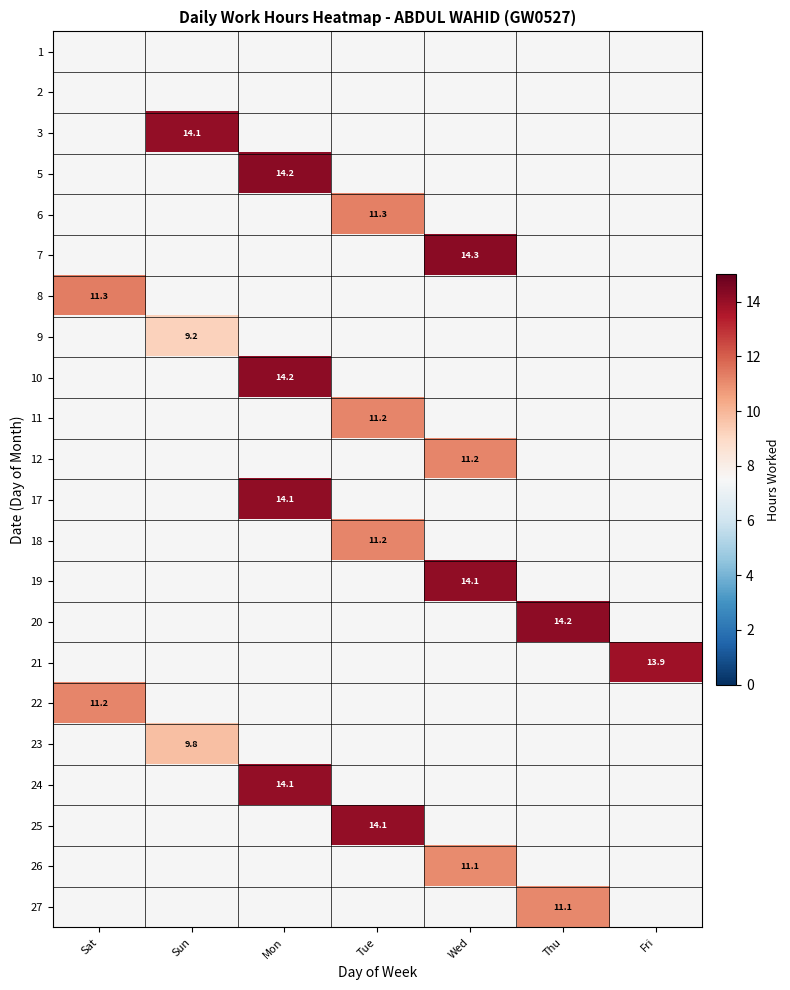

Is the value of 18 at Mon greater than the value of 19 at Fri?

No